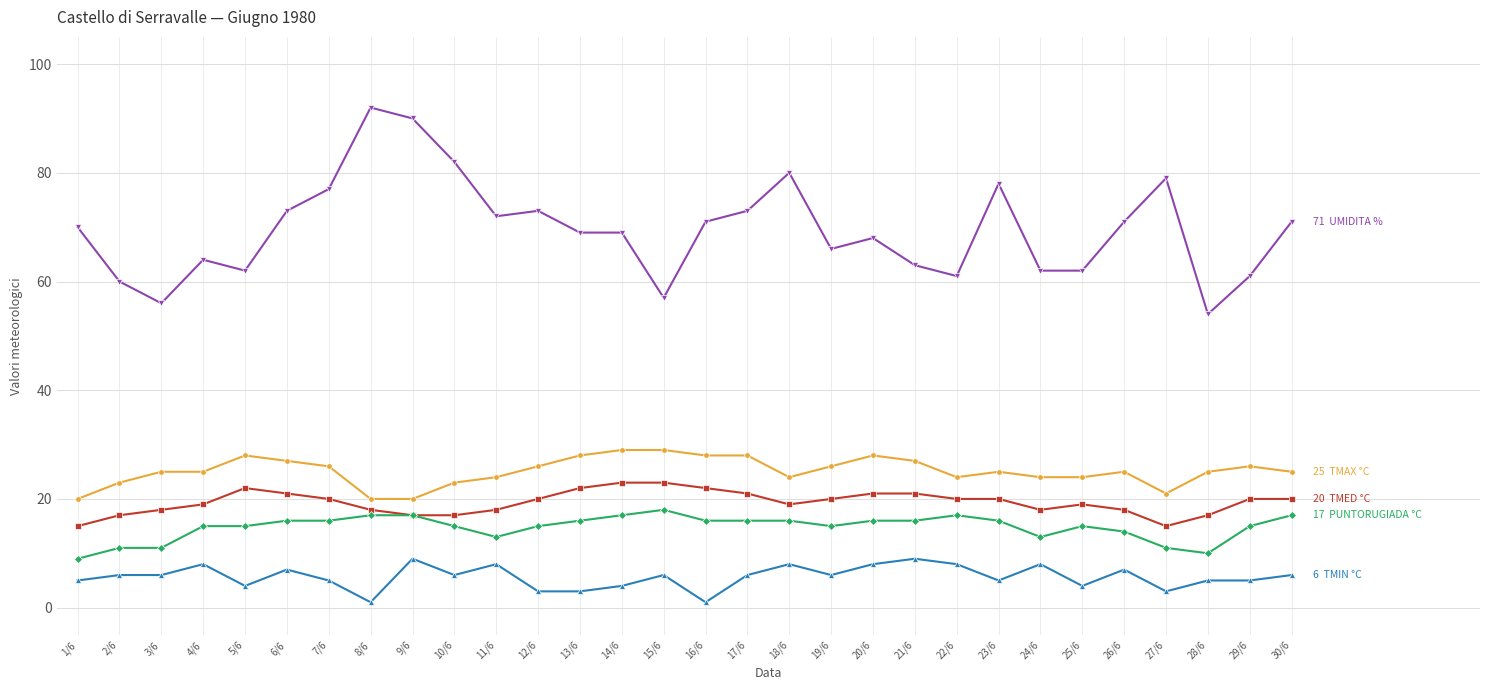

Reading left to right, list all the values displayed in this chart.

TMAX °C: 1/6=20	2/6=23	3/6=25	4/6=25	5/6=28	6/6=27	7/6=26	8/6=20	9/6=20	10/6=23	11/6=24	12/6=26	13/6=28	14/6=29	15/6=29	16/6=28	17/6=28	18/6=24	19/6=26	20/6=28	21/6=27	22/6=24	23/6=25	24/6=24	25/6=24	26/6=25	27/6=21	28/6=25	29/6=26	30/6=25
TMED °C: 1/6=15	2/6=17	3/6=18	4/6=19	5/6=22	6/6=21	7/6=20	8/6=18	9/6=17	10/6=17	11/6=18	12/6=20	13/6=22	14/6=23	15/6=23	16/6=22	17/6=21	18/6=19	19/6=20	20/6=21	21/6=21	22/6=20	23/6=20	24/6=18	25/6=19	26/6=18	27/6=15	28/6=17	29/6=20	30/6=20
TMIN °C: 1/6=5	2/6=6	3/6=6	4/6=8	5/6=4	6/6=7	7/6=5	8/6=1	9/6=9	10/6=6	11/6=8	12/6=3	13/6=3	14/6=4	15/6=6	16/6=1	17/6=6	18/6=8	19/6=6	20/6=8	21/6=9	22/6=8	23/6=5	24/6=8	25/6=4	26/6=7	27/6=3	28/6=5	29/6=5	30/6=6
PUNTORUGIADA °C: 1/6=9	2/6=11	3/6=11	4/6=15	5/6=15	6/6=16	7/6=16	8/6=17	9/6=17	10/6=15	11/6=13	12/6=15	13/6=16	14/6=17	15/6=18	16/6=16	17/6=16	18/6=16	19/6=15	20/6=16	21/6=16	22/6=17	23/6=16	24/6=13	25/6=15	26/6=14	27/6=11	28/6=10	29/6=15	30/6=17
UMIDITA %: 1/6=70	2/6=60	3/6=56	4/6=64	5/6=62	6/6=73	7/6=77	8/6=92	9/6=90	10/6=82	11/6=72	12/6=73	13/6=69	14/6=69	15/6=57	16/6=71	17/6=73	18/6=80	19/6=66	20/6=68	21/6=63	22/6=61	23/6=78	24/6=62	25/6=62	26/6=71	27/6=79	28/6=54	29/6=61	30/6=71